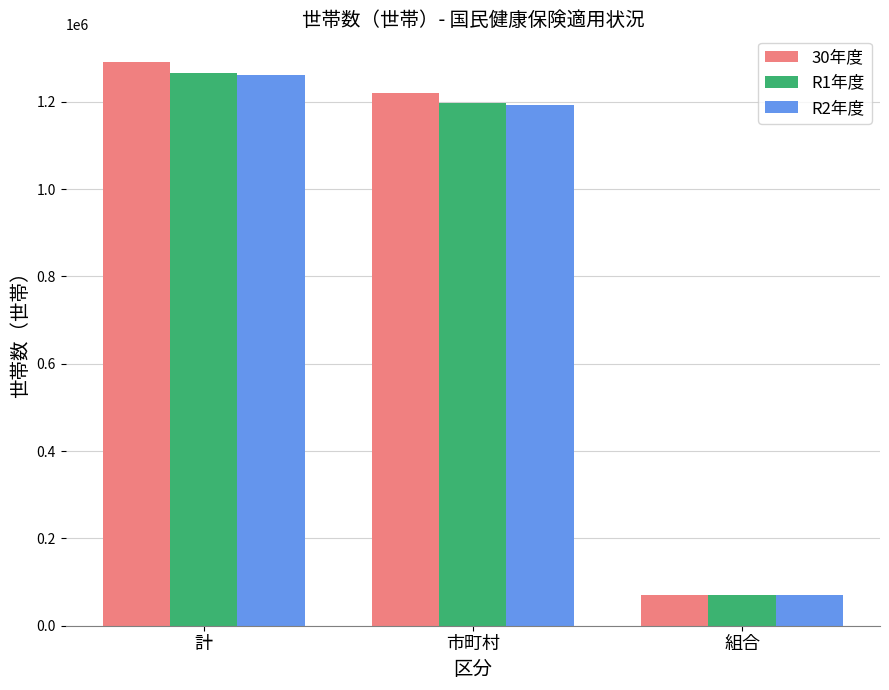

Reading left to right, what are all the values shown in this chart?

30年度: 計=1290204	市町村=1220218	組合=69986
R1年度: 計=1266385	市町村=1196553	組合=69832
R2年度: 計=1261877	市町村=1192033	組合=69844